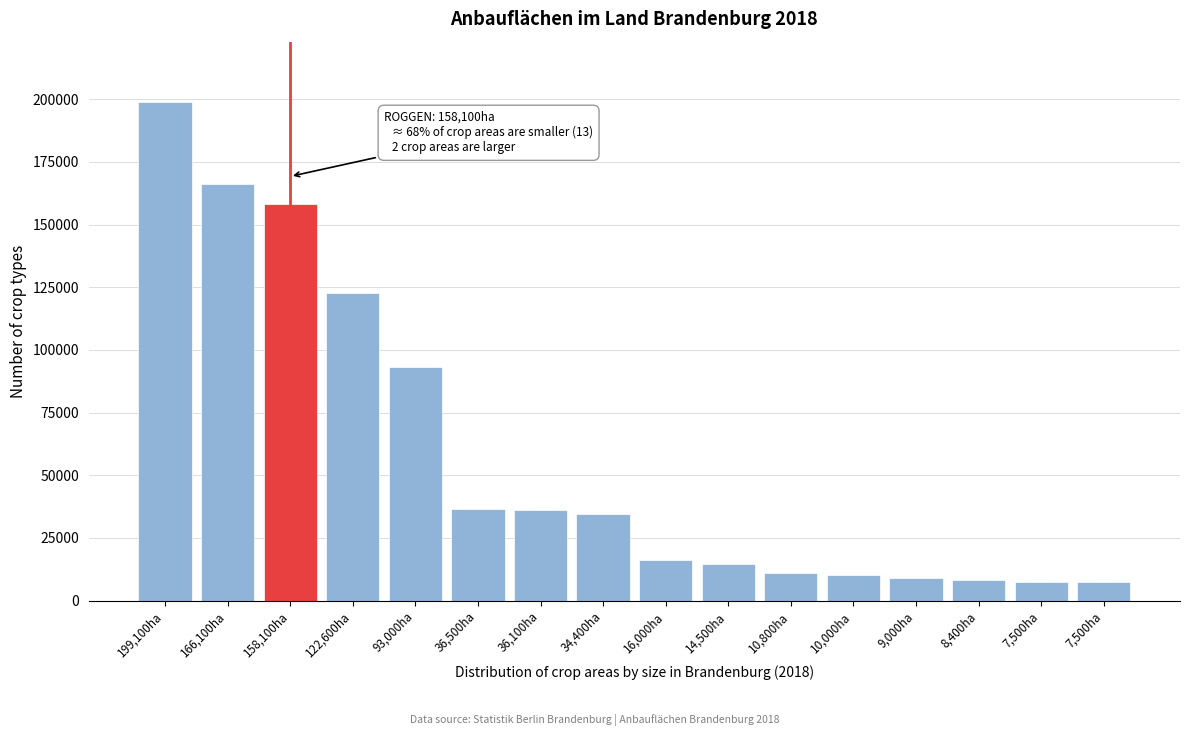

How many data points does each series have?

16